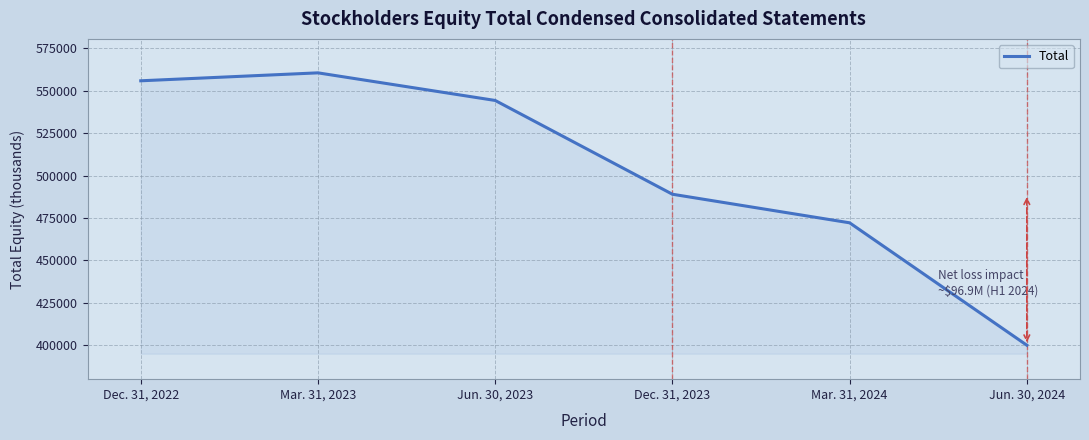

Which has a higher value, Dec. 31, 2023 or Dec. 31, 2022?

Dec. 31, 2022